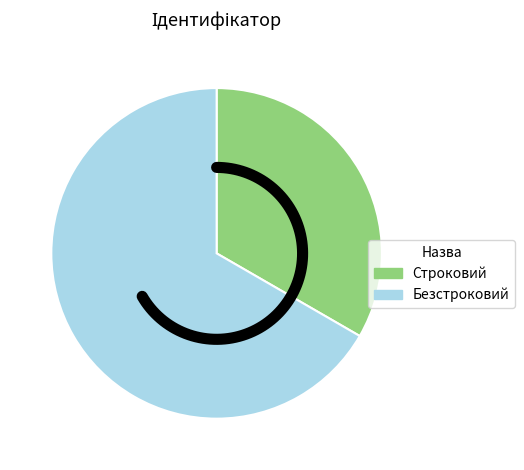

Which category has the biggest portion of the pie?

Безстроковий